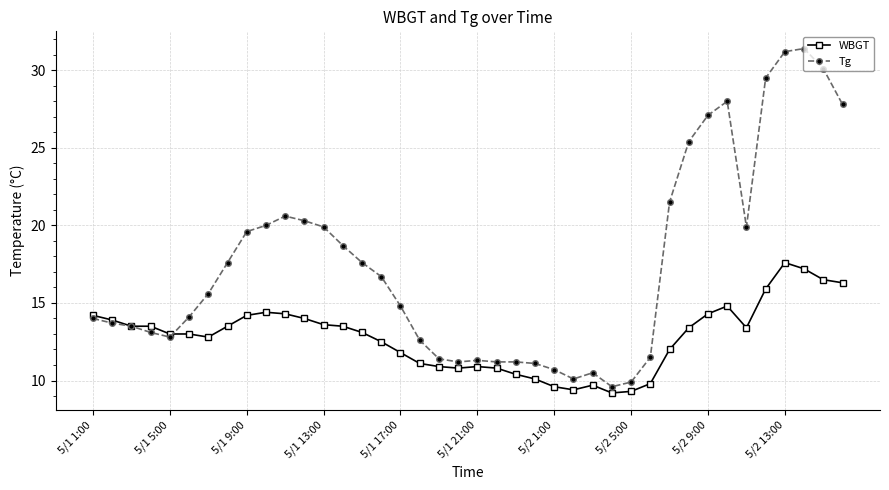

Which series has the widest spread of values?

Tg